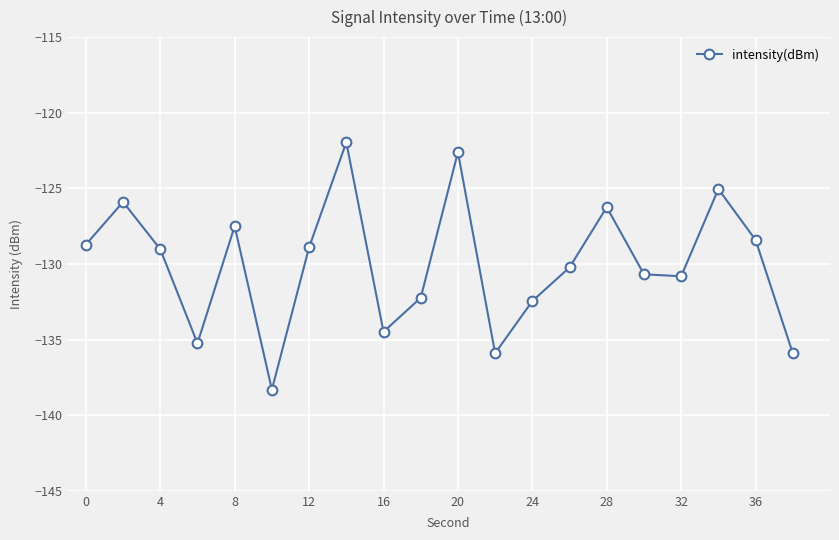

True or false: the data has more than 1 interior local peaks.

True